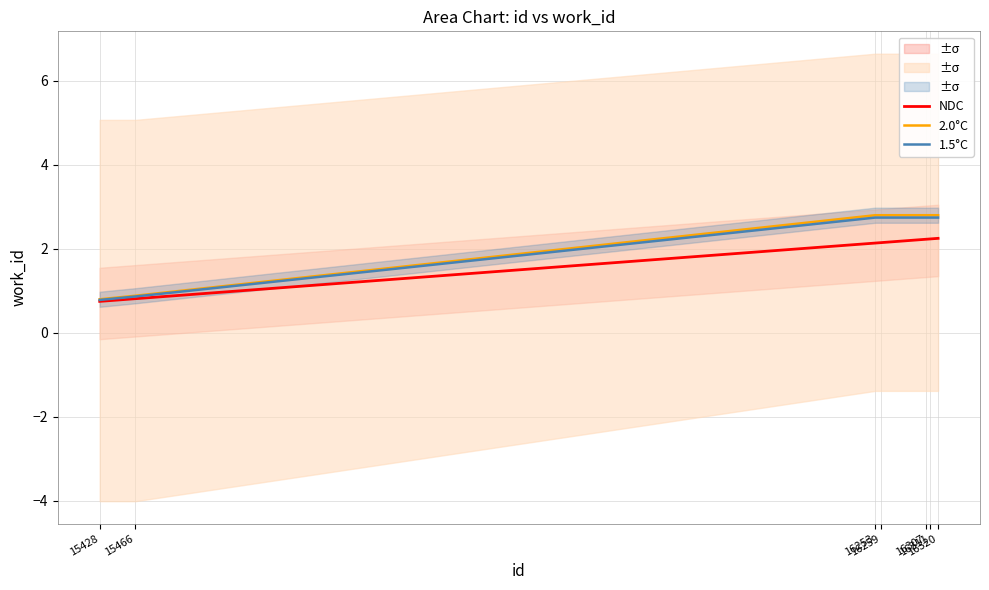

At which category does the chart reach its peak across all series?

16253